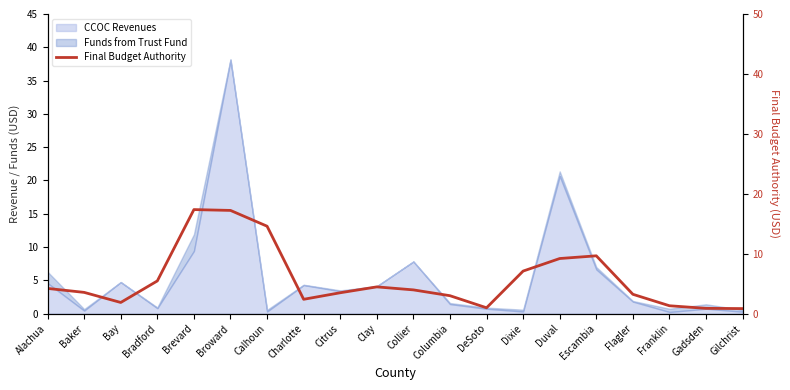

The value at Alachua is 4.2. True or false?

True